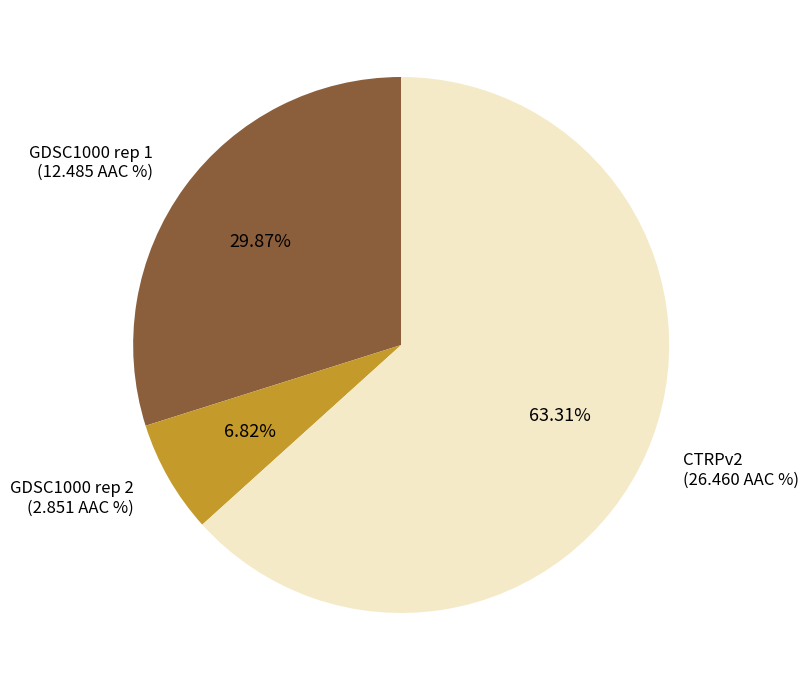

Does any single category account for the majority?

Yes